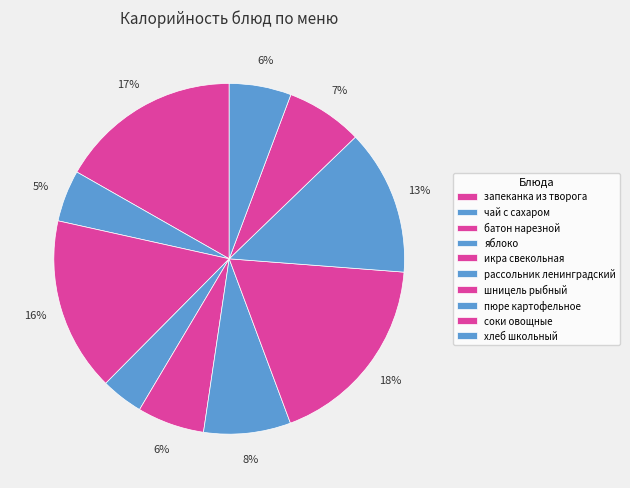

What percentage is NOT represented by чай с сахаром?

95.2%